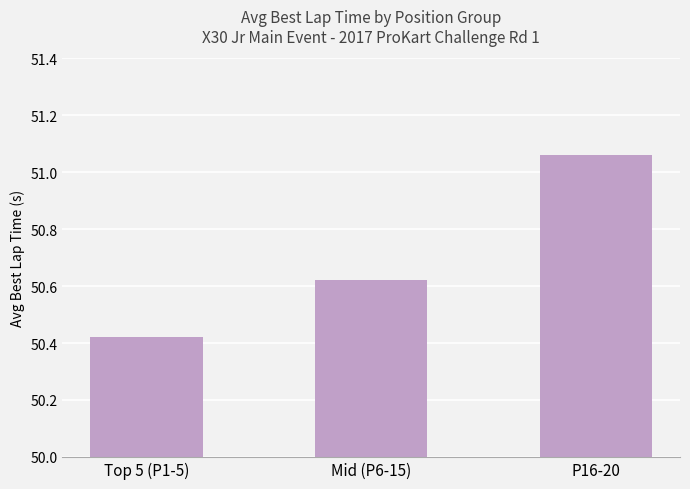

Which label corresponds to the smallest value in the chart?

Top 5 (P1-5)